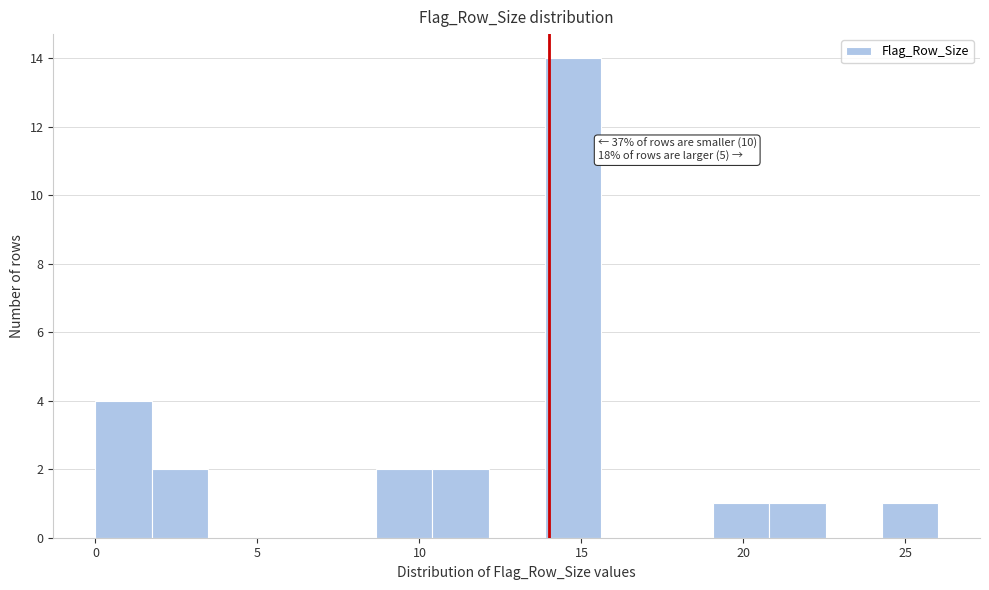

Read against the x-axis, roughly where is the centre of the tallest bar?

14.5